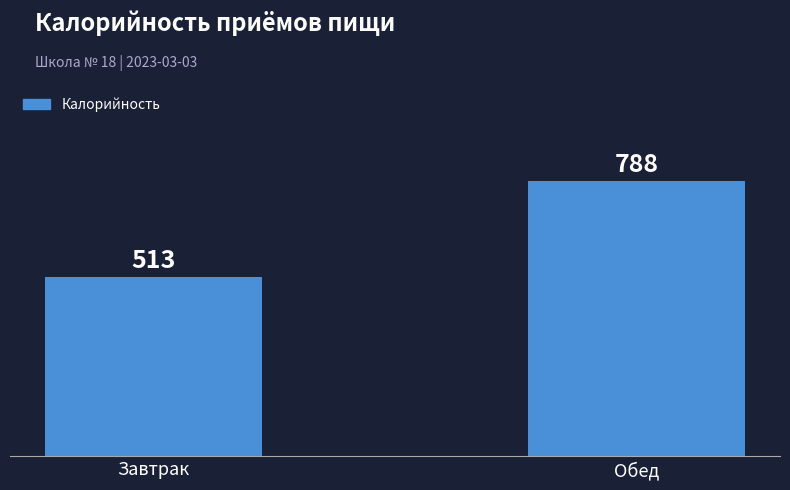

Reading right to left, extract all data points from this chart.

788	513